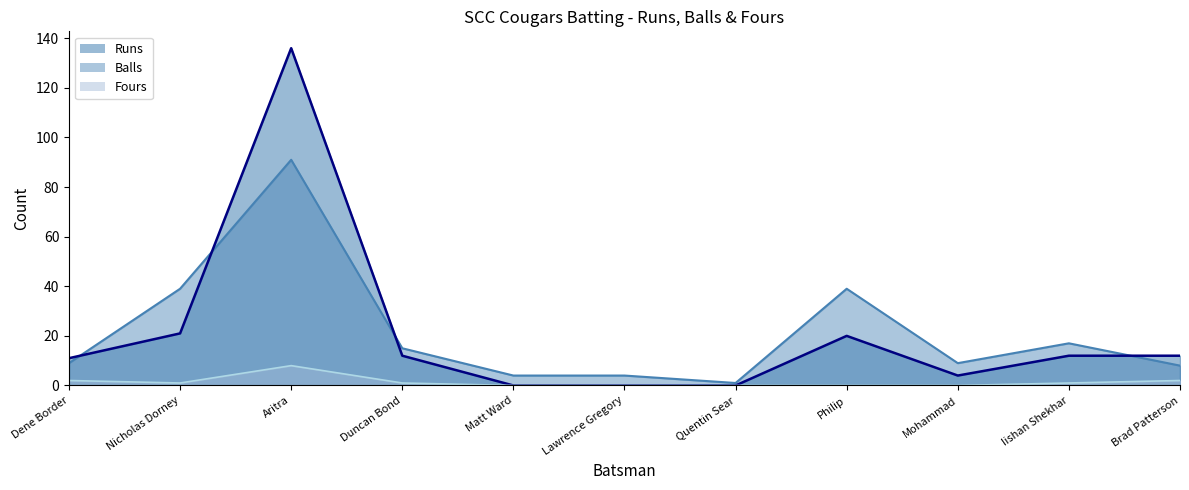

What is the average value of the Fours series?

1